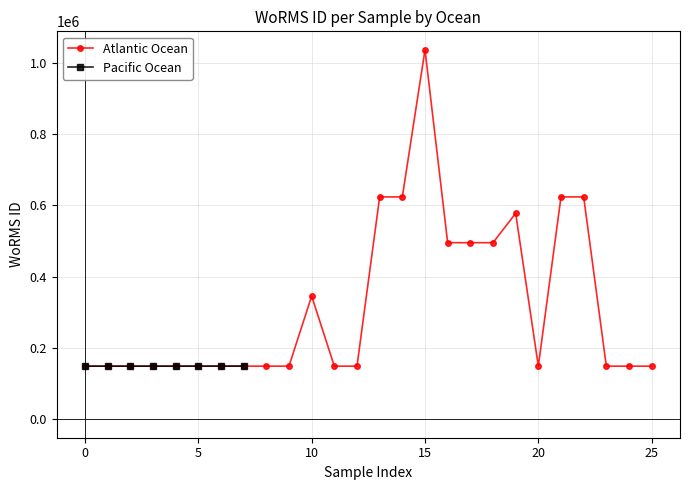

What is the maximum value shown in the chart?

1036439